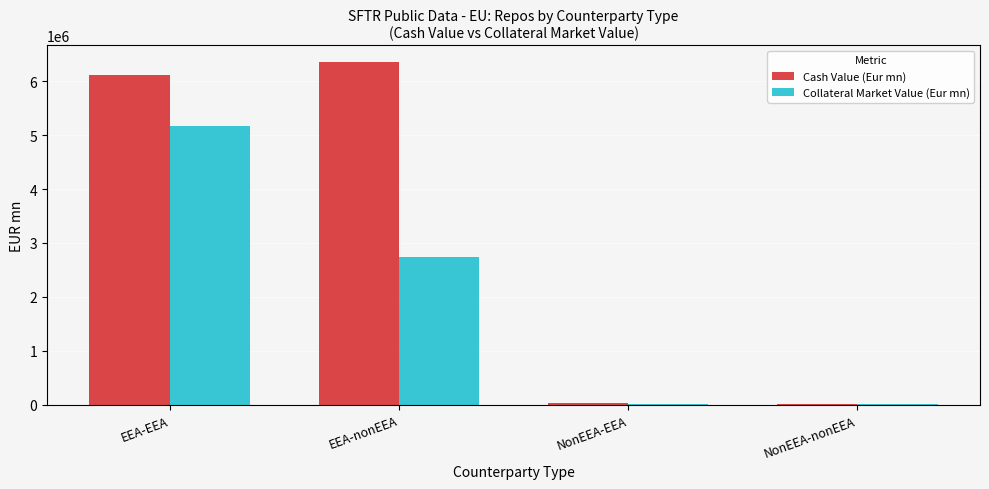

At which category does the chart reach its peak across all series?

EEA-nonEEA